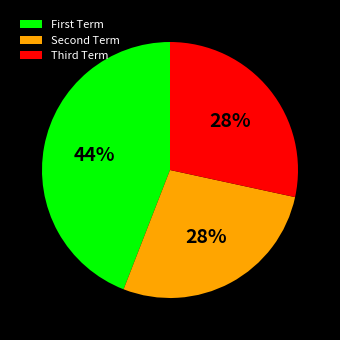

How many slices are in this pie chart?

3